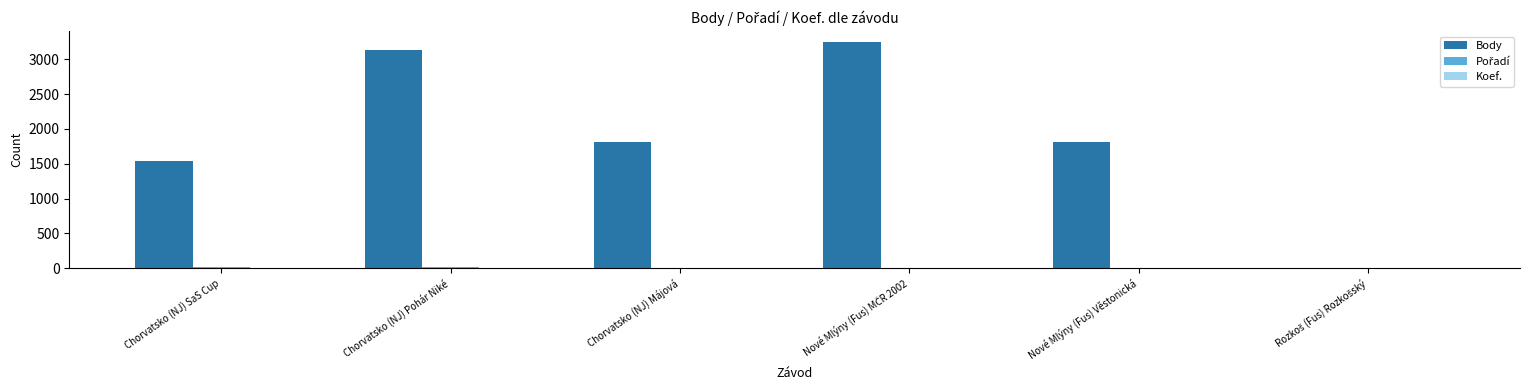

What is the maximum value shown in the chart?

3242